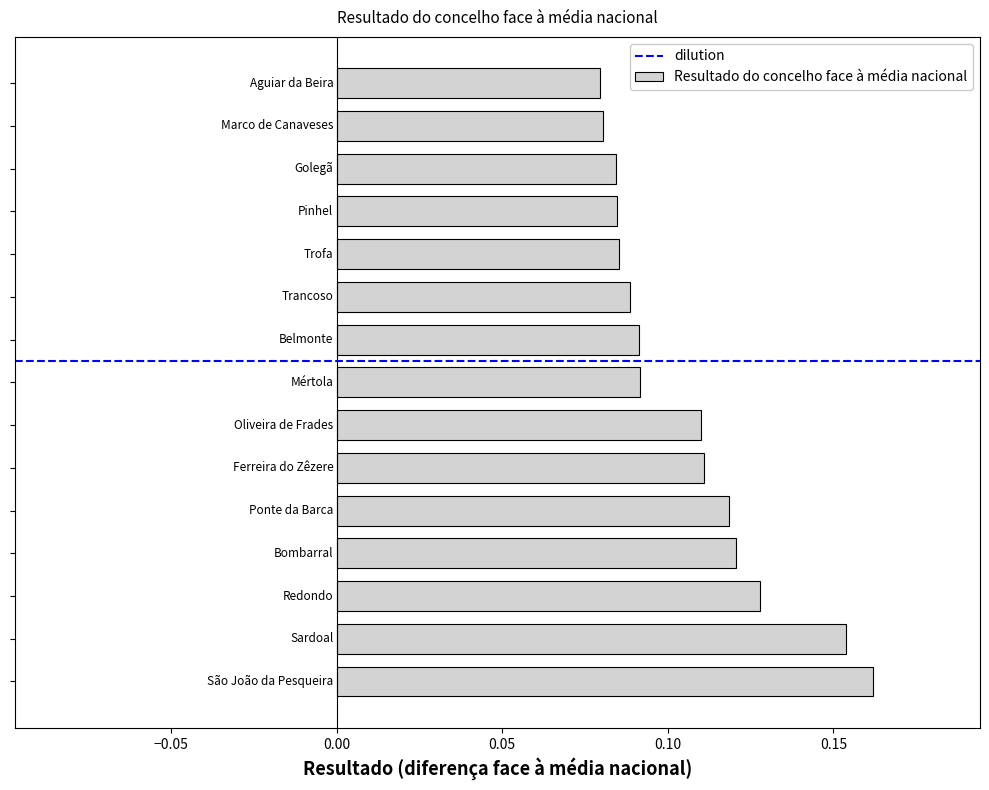

Count the values in the range 0 to 1.

15